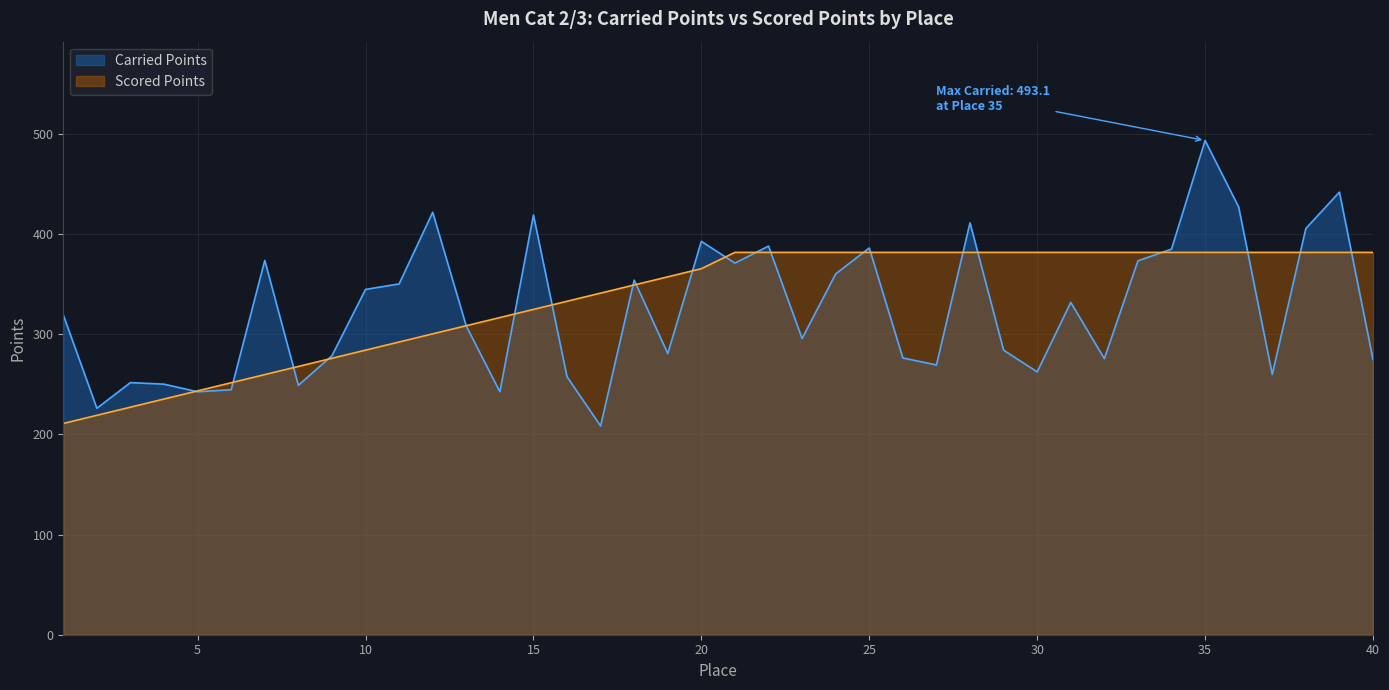

Which series has the largest range (max minus min)?

Carried Points